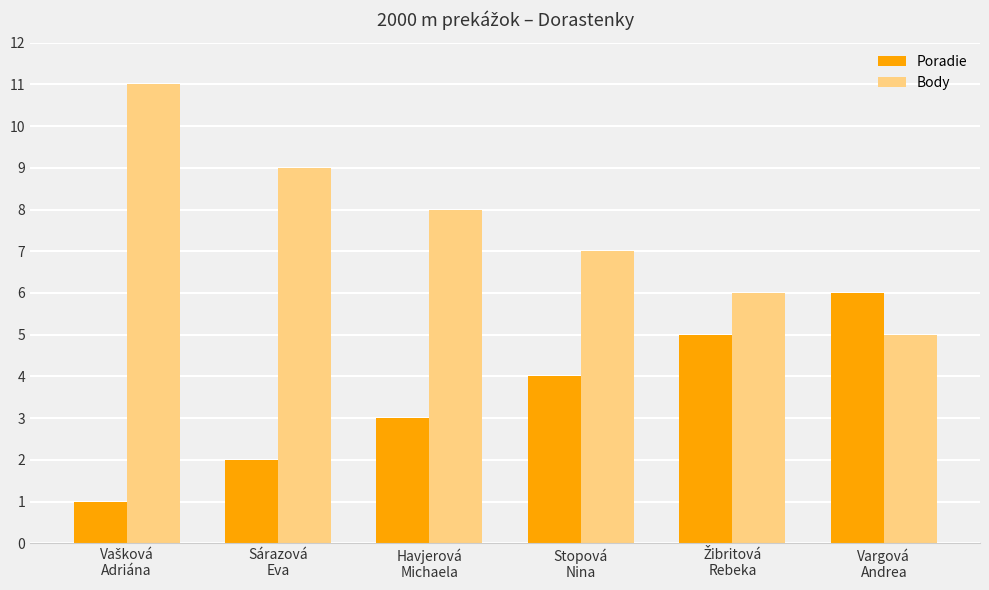

What is the difference between the maximum and minimum values in the Body series?

6